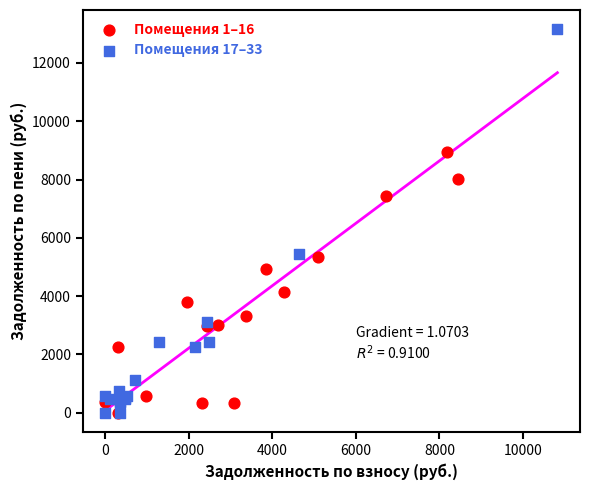

What are all the series names shown in the legend?

Помещения 1–16, Помещения 17–33